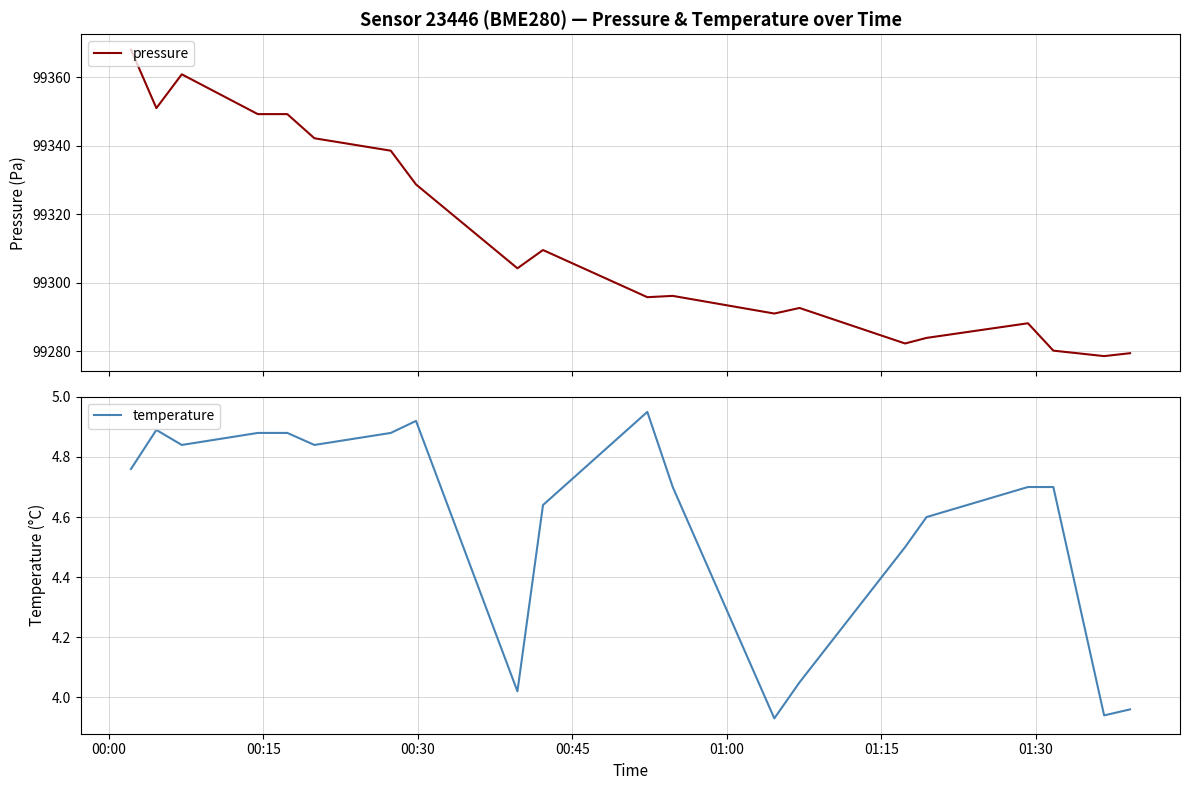

What is the highest value of the pressure series?

99368.1